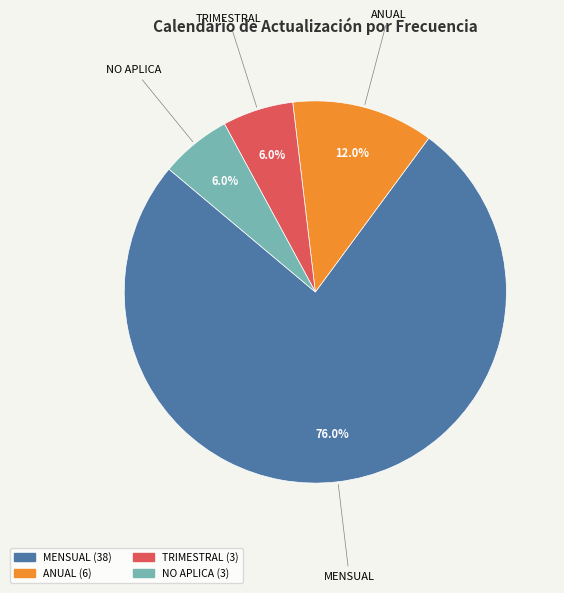

Combined, do ANUAL and TRIMESTRAL account for over 50%?

No